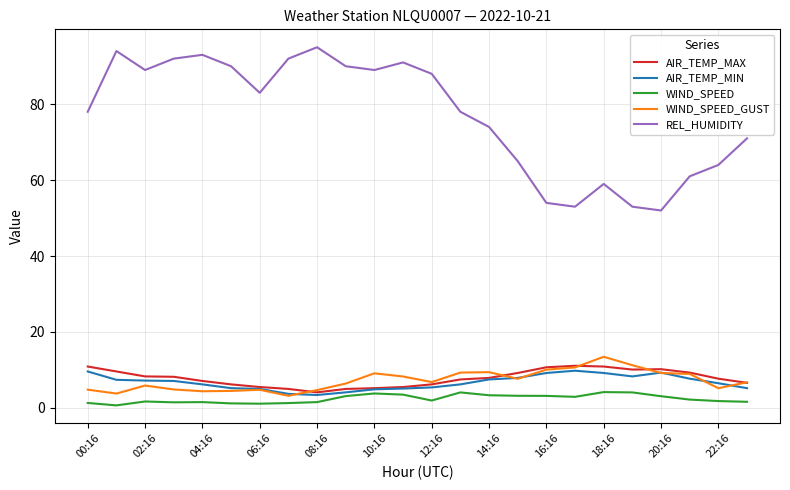

What is the maximum value for AIR_TEMP_MAX?

11.1